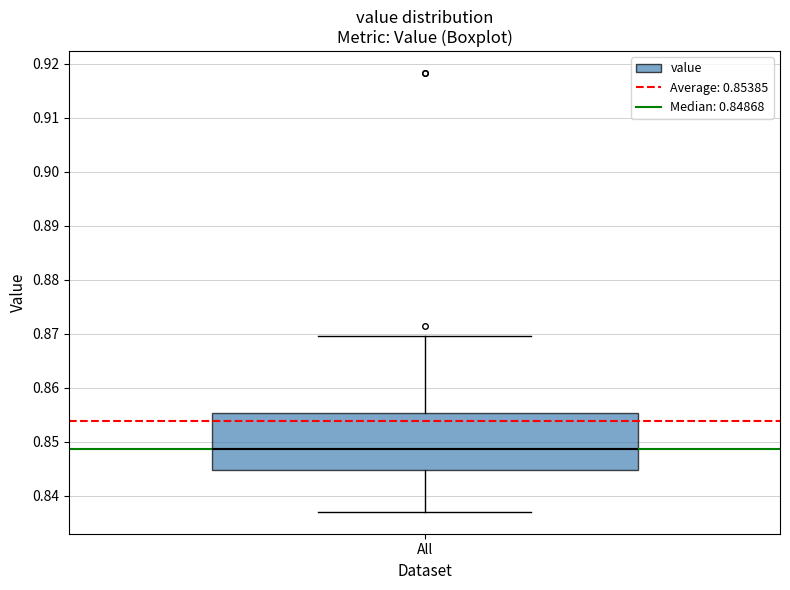

Read this box plot against the y-axis: the position of the median line, the range covered by the box, and the ends of both whiskers. The values are not printed on the chart, so give them approximately, as read against the axis.

median 0.849, box 0.845 to 0.855, whiskers 0.837 to 0.870